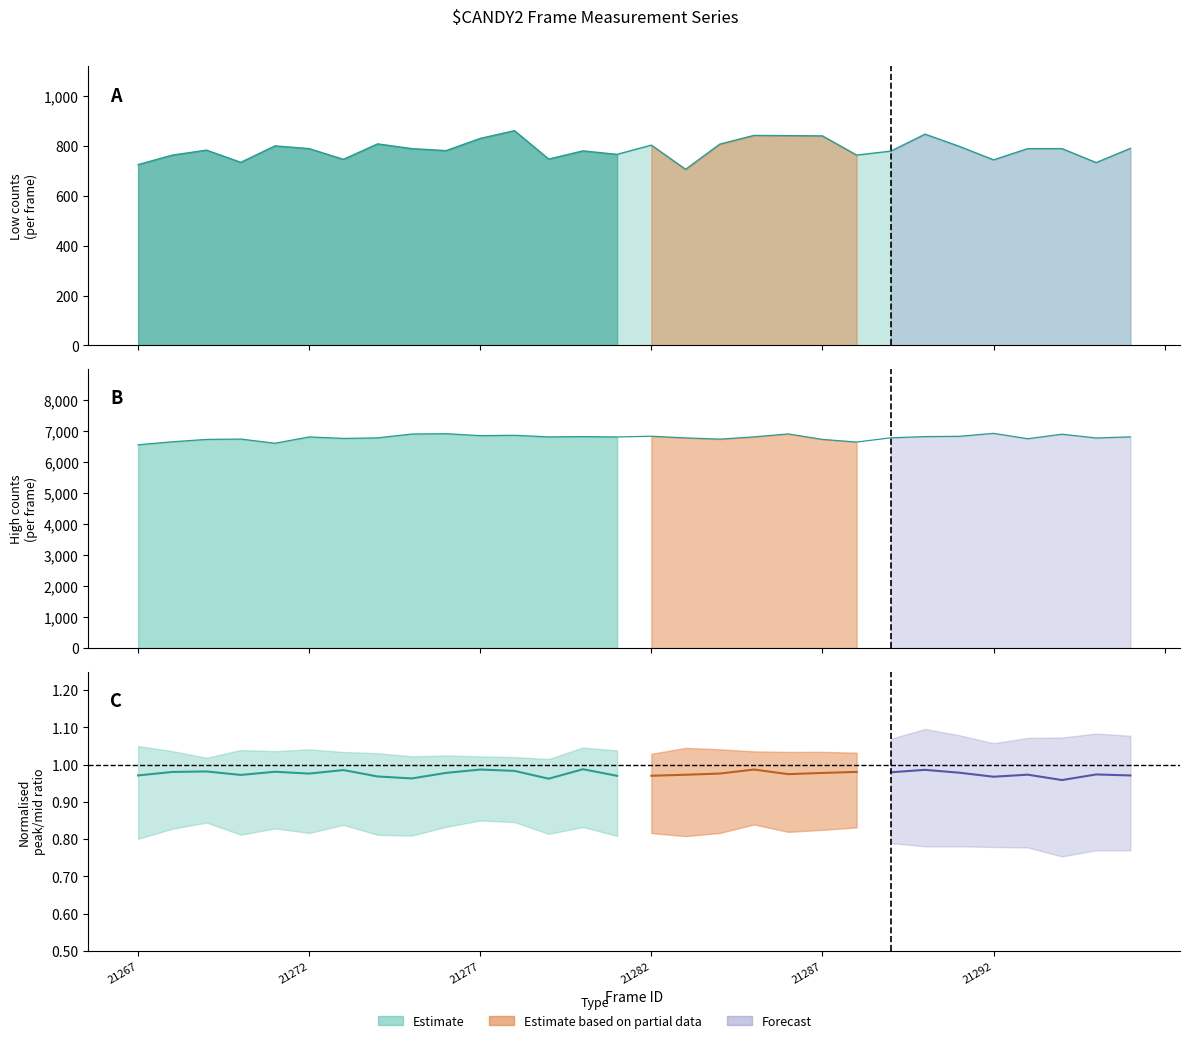

In low_count, how many points are lower than both neighbors (excluding endpoints)?

9